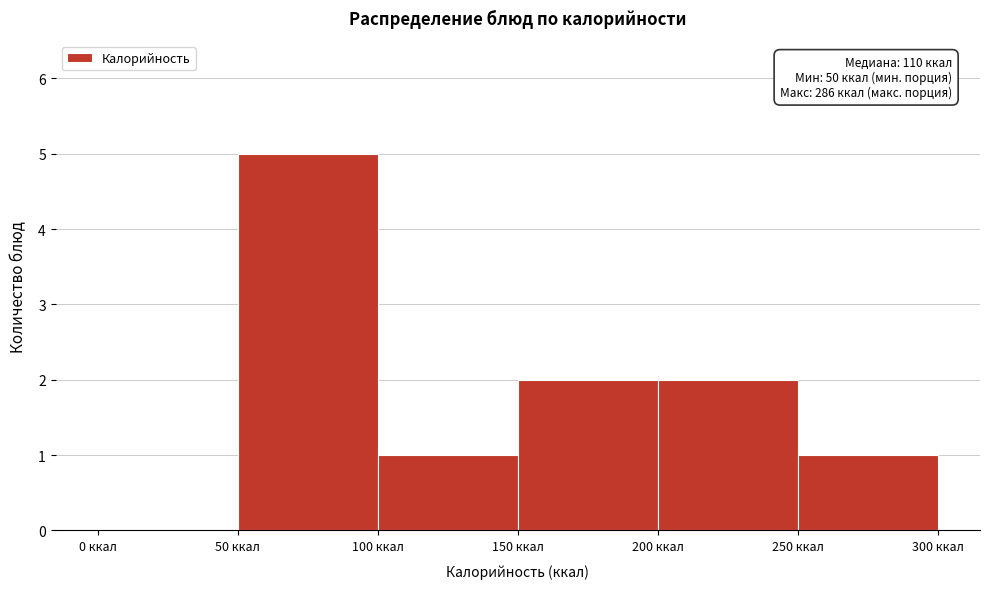

Over which range of the x-axis is the bar tallest?

50 to 100